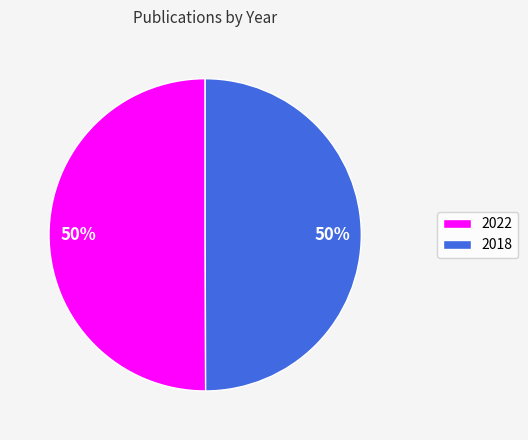

To the nearest percent, what is the average slice percentage?

50%